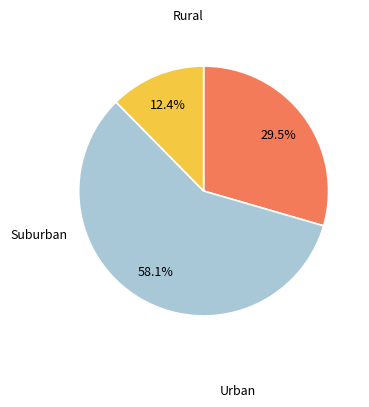

Is there a majority slice in this chart?

Yes